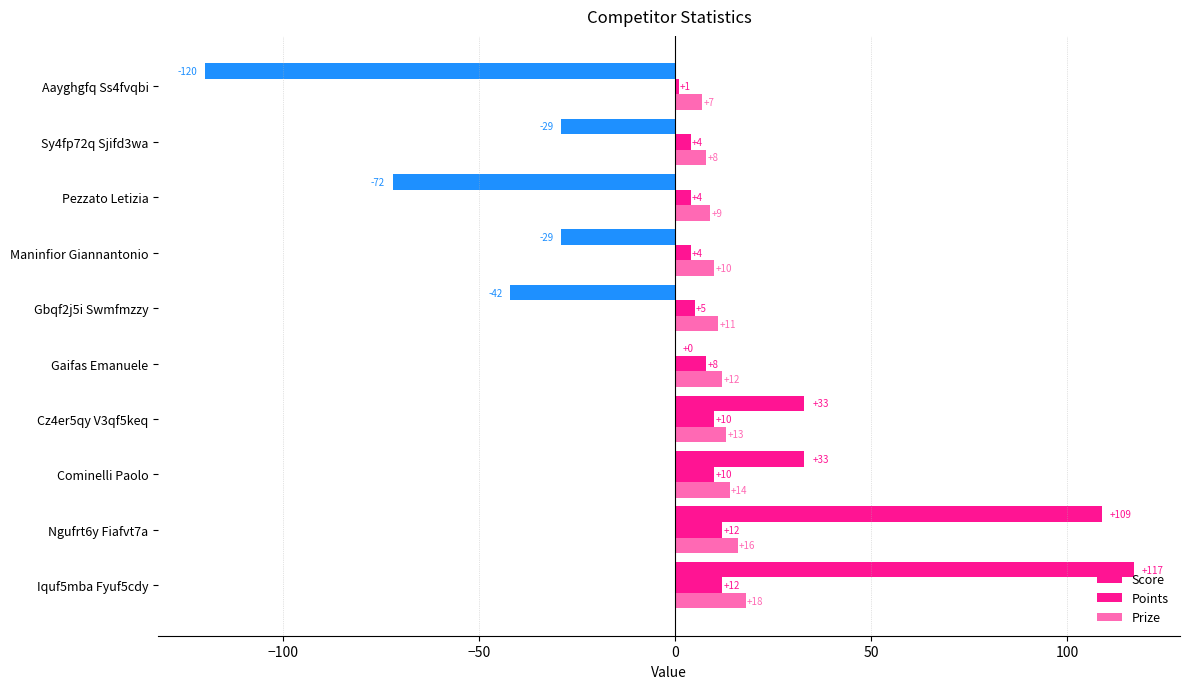

What is the highest value of the Points series?

12